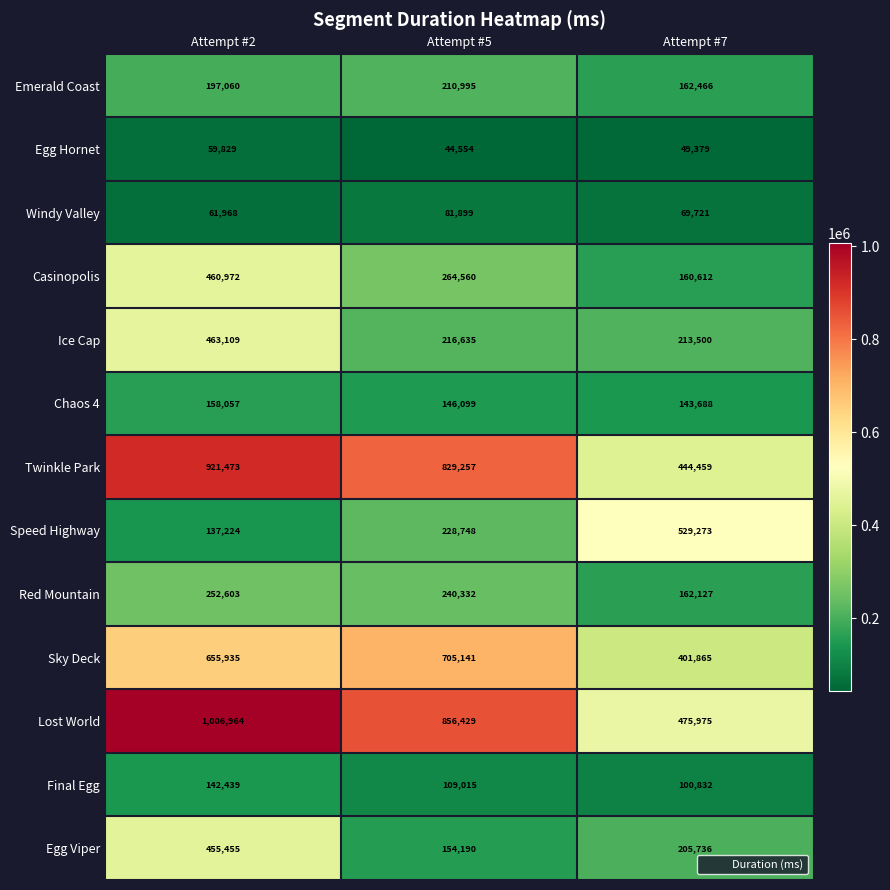

Is it true that Final Egg equals 142439 at Attempt #2?

True